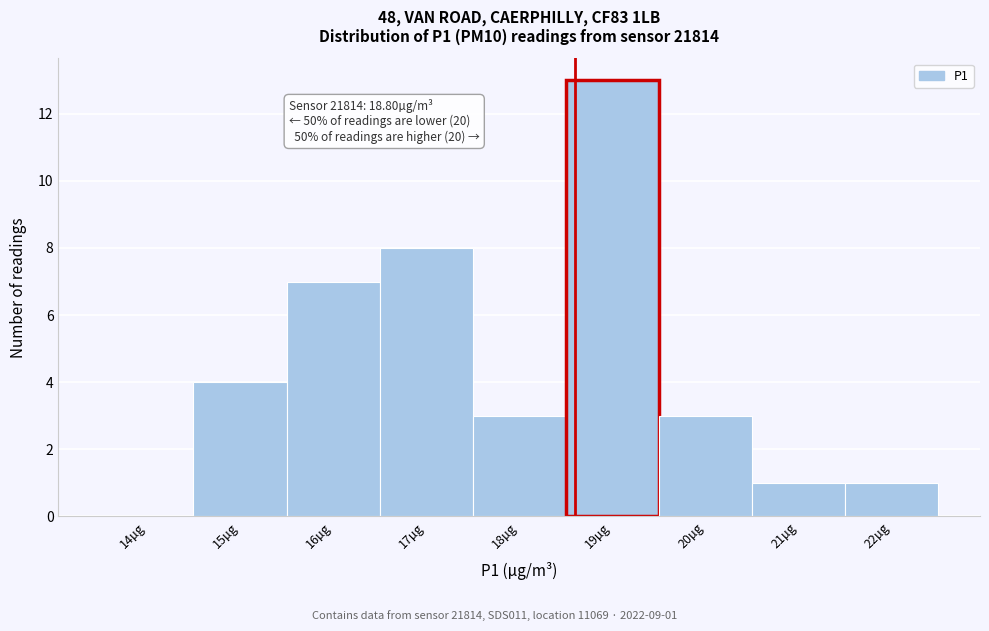

Reading left to right, what are all the values shown in this chart?

14µg=0	15µg=4	16µg=7	17µg=8	18µg=3	19µg=13	20µg=3	21µg=1	22µg=1